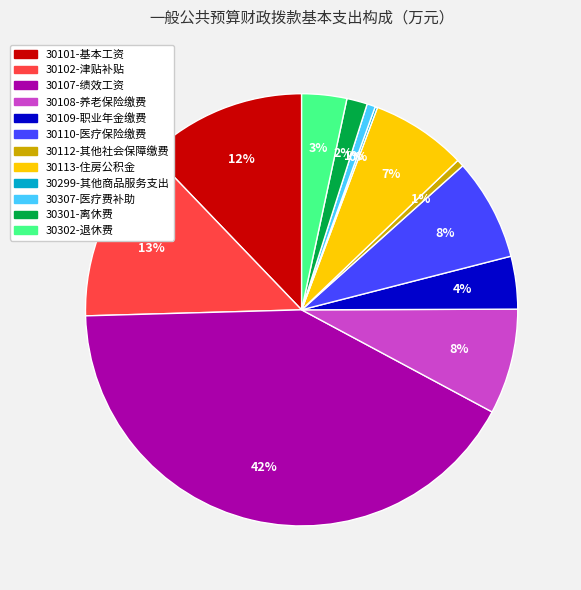

Is there a majority slice in this chart?

No